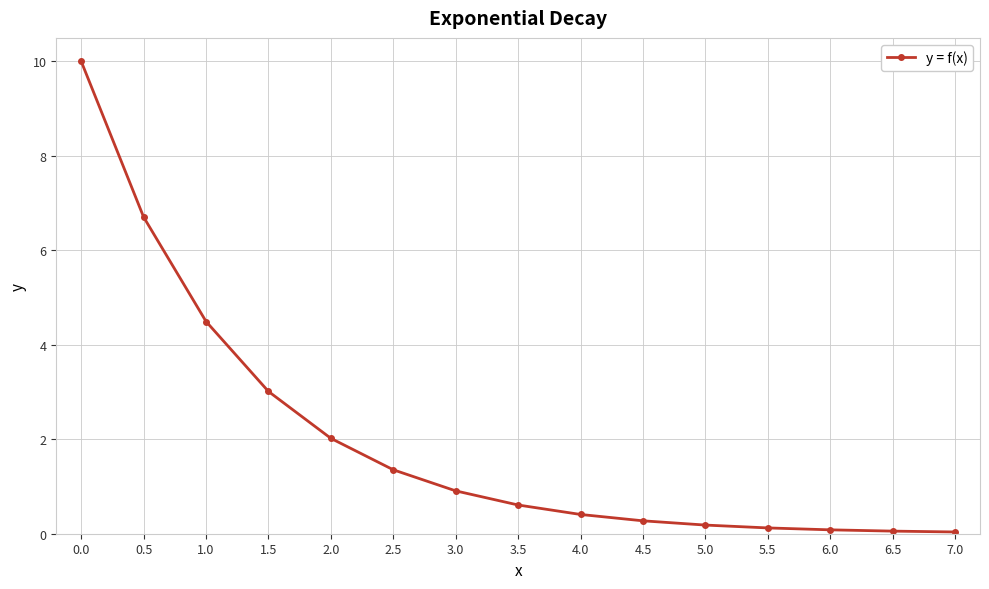

Where is the data nearest to the value 5?

1.0